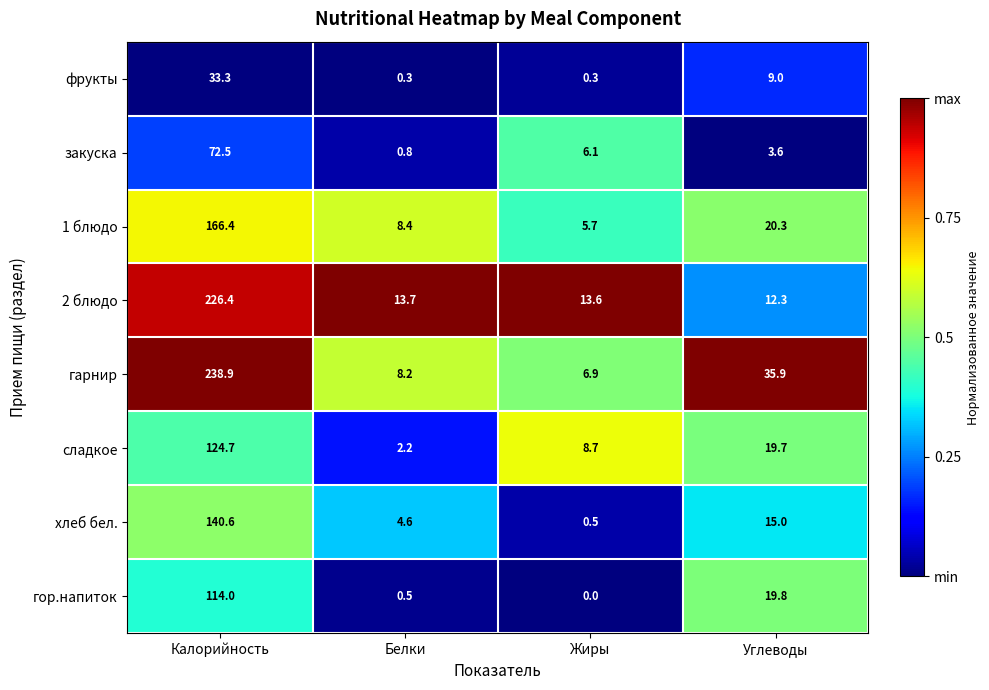

True or false: гор.напиток has a value of 114.0 at Калорийность.

True